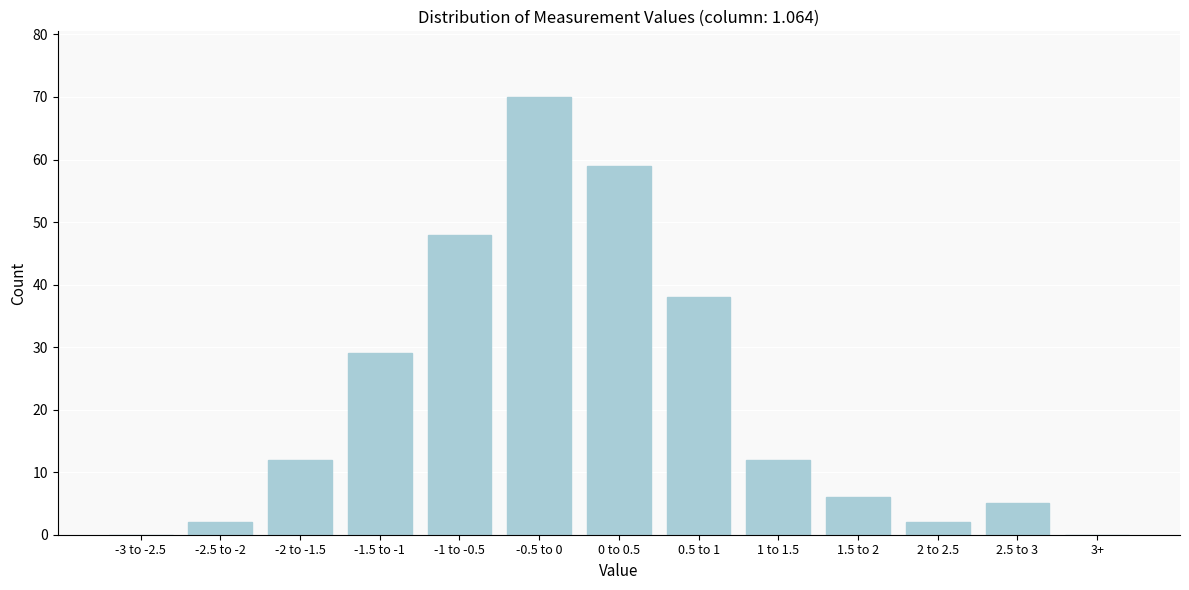

Reading left to right, transcribe all the data shown in this chart.

-3 to -2.5=0	-2.5 to -2=2	-2 to -1.5=12	-1.5 to -1=29	-1 to -0.5=48	-0.5 to 0=70	0 to 0.5=59	0.5 to 1=38	1 to 1.5=12	1.5 to 2=6	2 to 2.5=2	2.5 to 3=5	3+=0